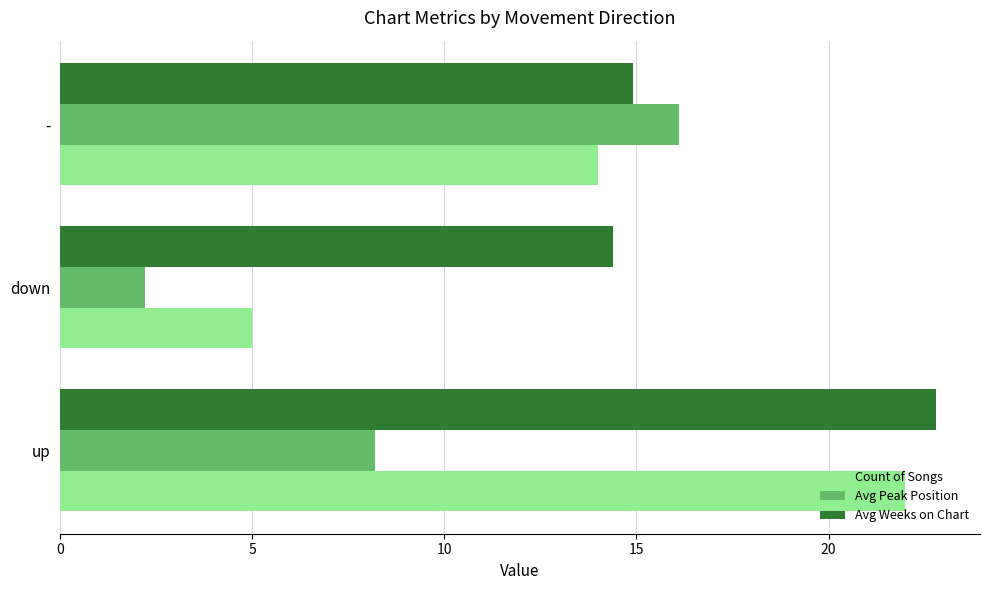

Is it true that Avg Peak Position equals 16.1 at -?

True